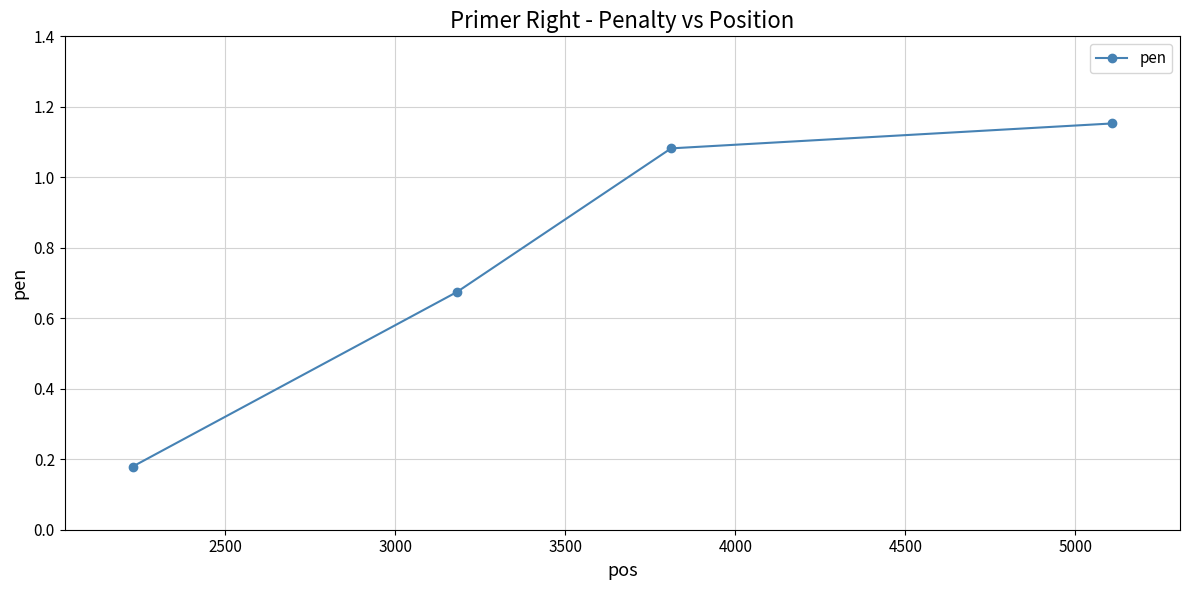

What is the sum of all values?

3.1